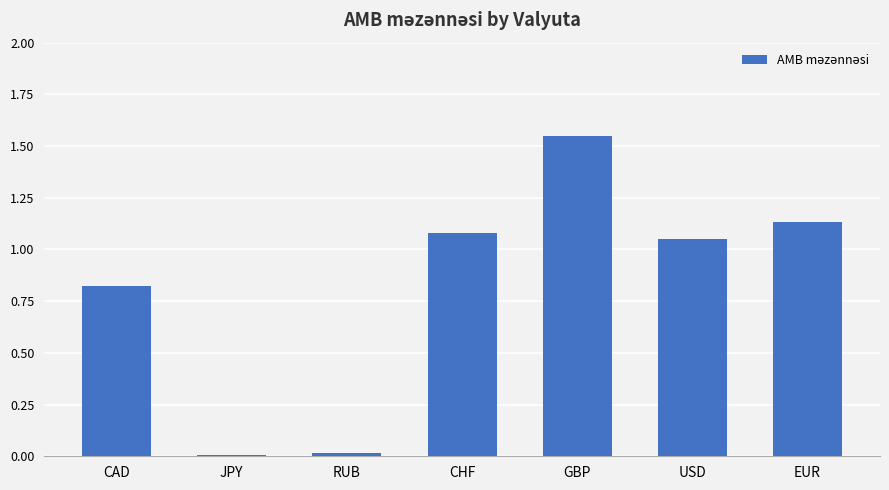

At which label does the data first exceed 1?

CHF